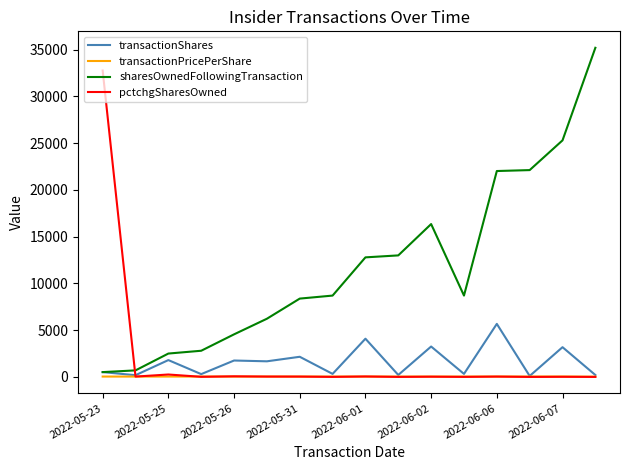

What is the highest value of the pctchgSharesOwned series?

32767.0